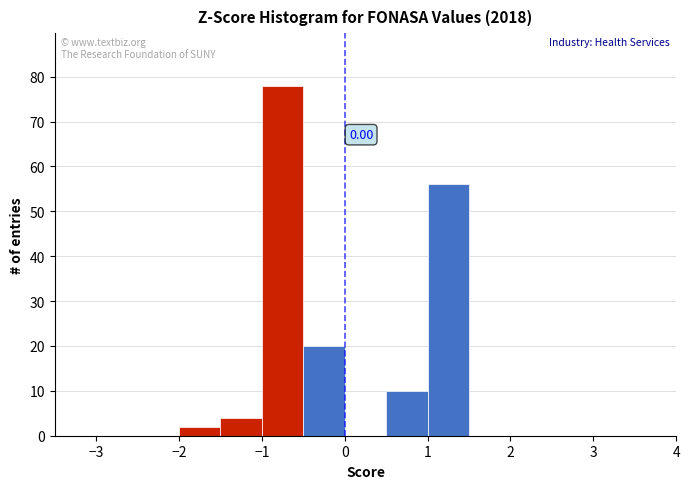

Which range on the x-axis has the tallest bar?

-1.0 to -0.5